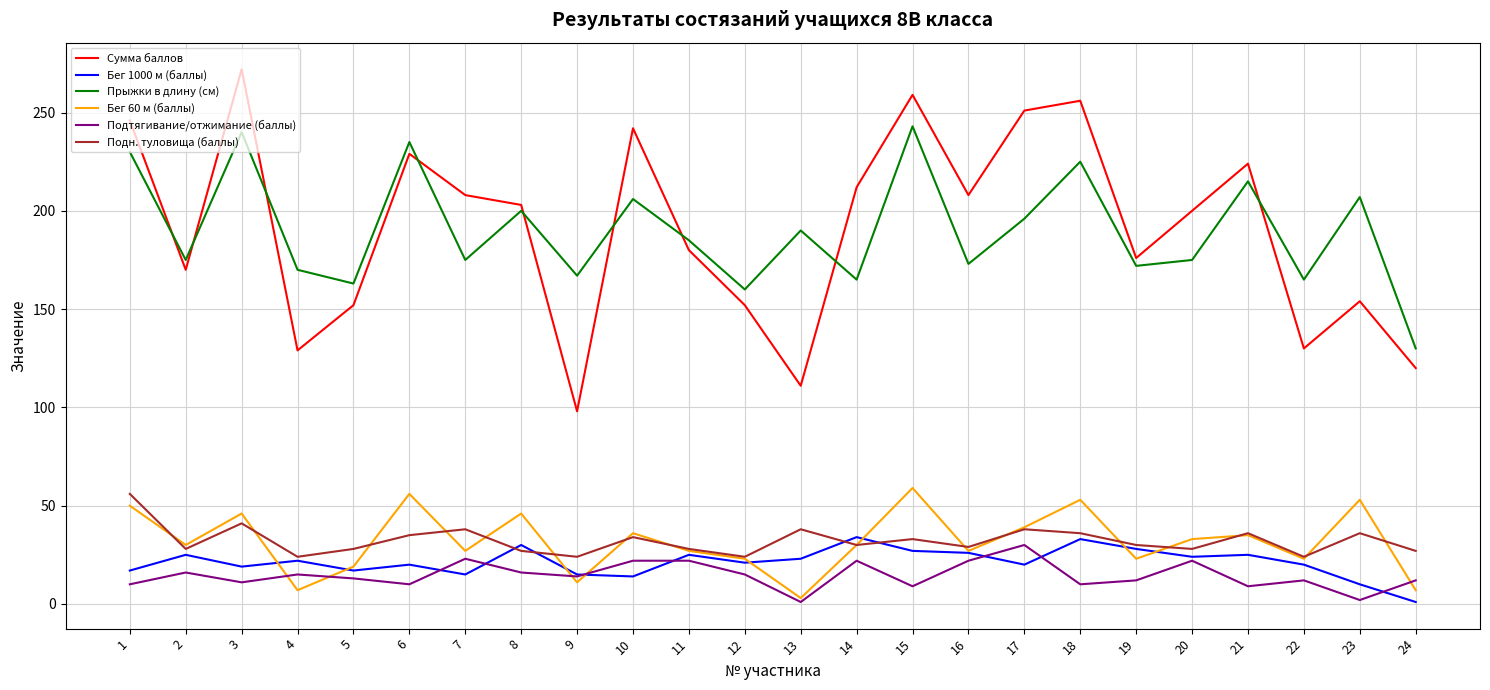

What is the total value across all series at 8?

522